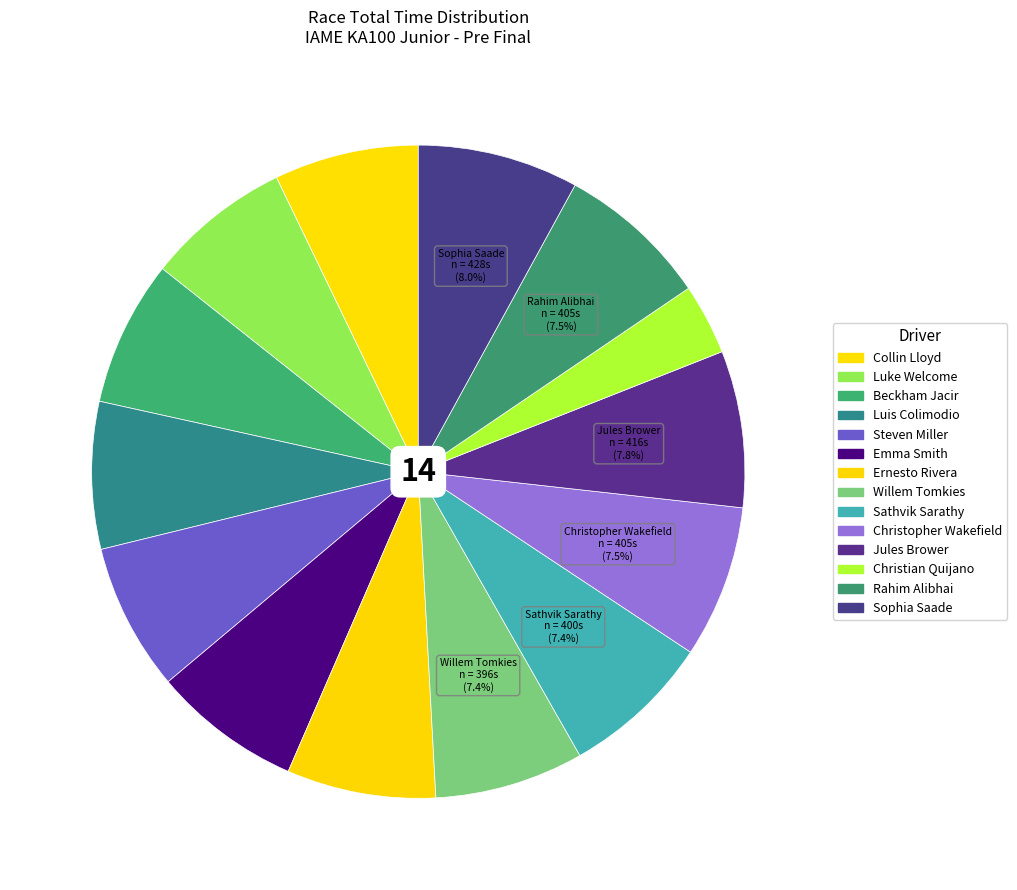

Is there any slice that represents more than half of the pie?

No